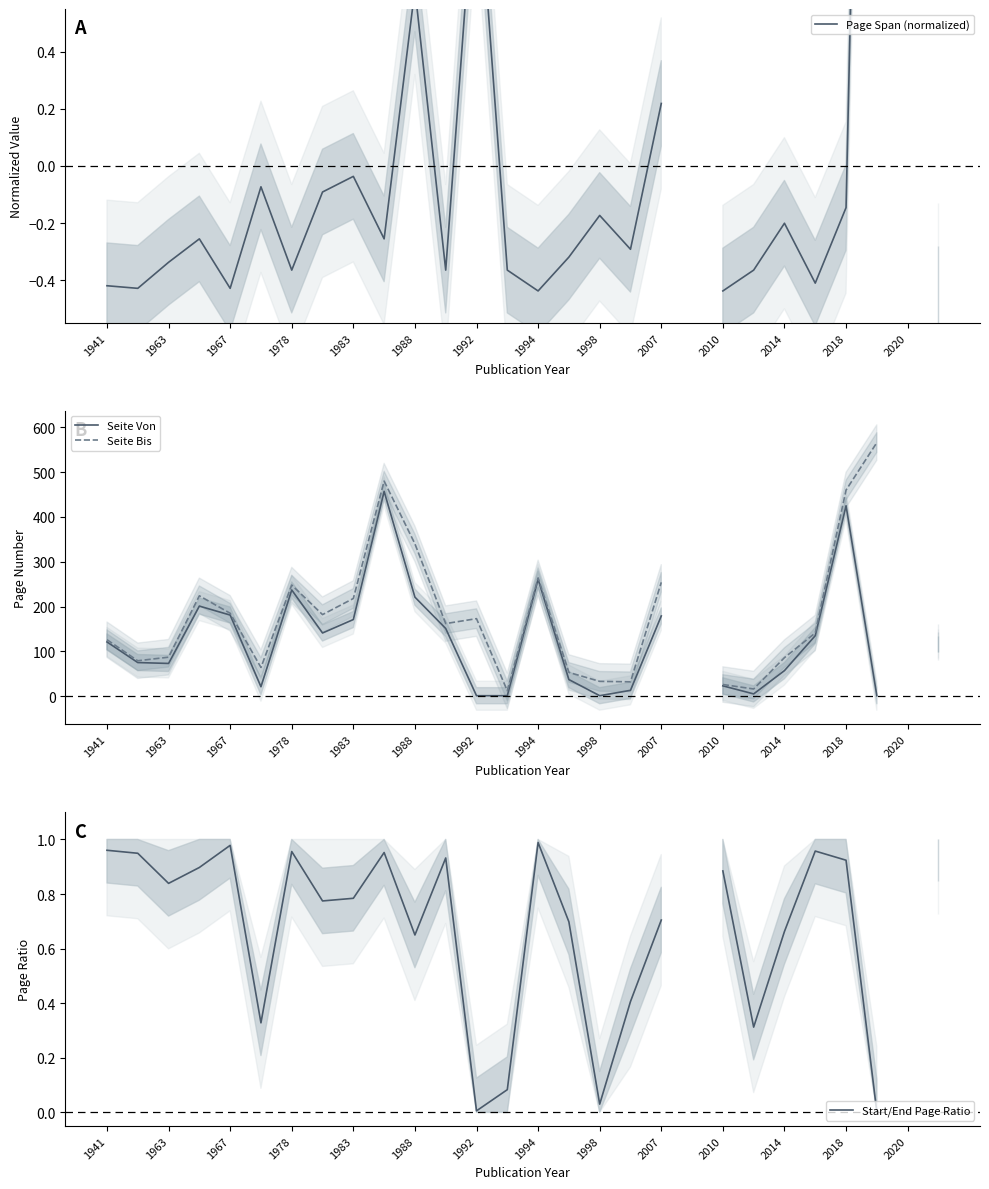

True or false: Seite Von has more than 0 interior local peaks.

True